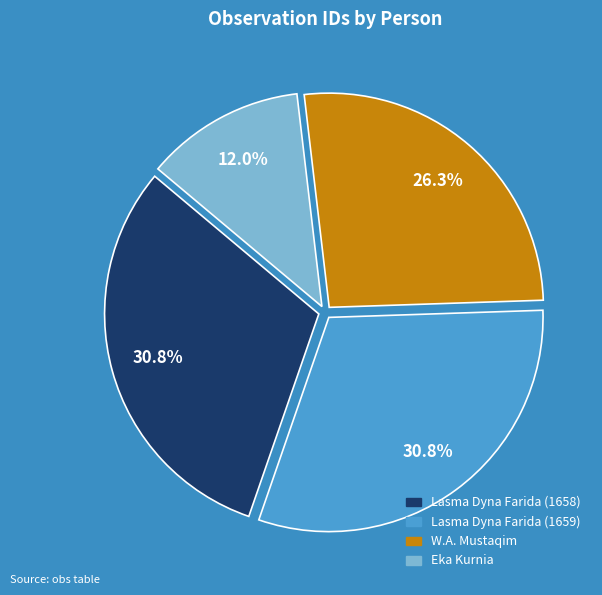

Is there any slice that represents more than half of the pie?

No